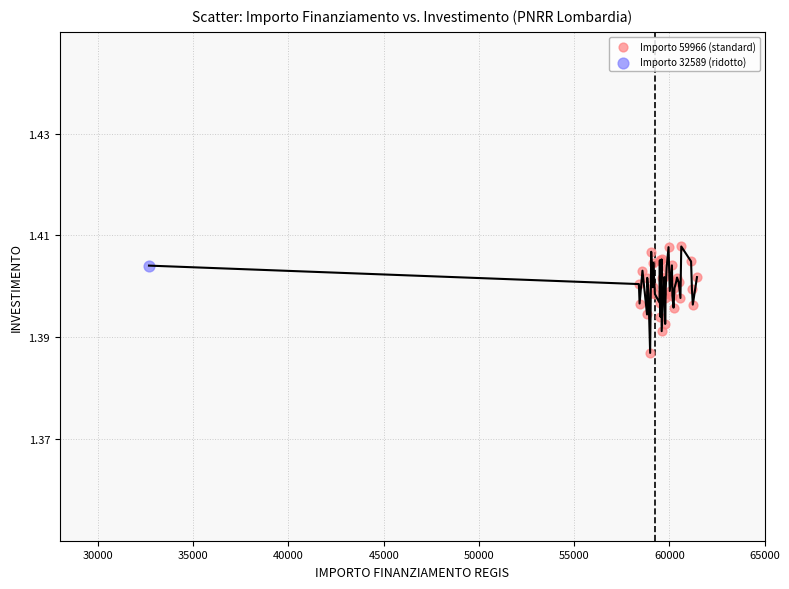

What are all the series names shown in the legend?

Importo 59966 (standard), Importo 32589 (ridotto)